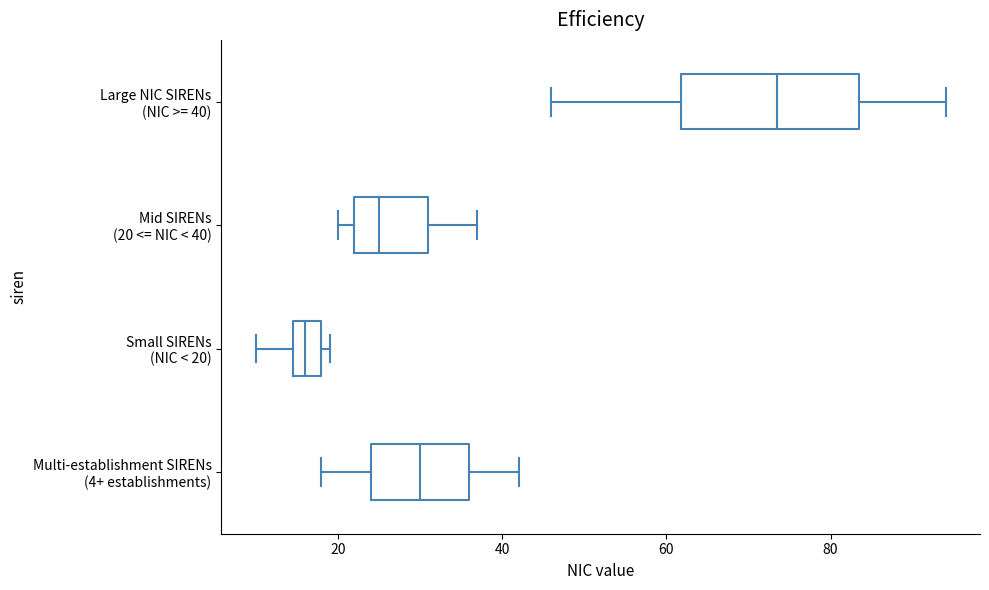

Reading bottom to top, transcribe this box plot: for each box, give where its median line is, the range the box spans, and where its two whiskers end, as read against the x-axis. The values are not printed on the chart, so give them approximately, as read against the axis.

Multi-establishment SIRENs (4+ establishments): median 30, box 24 to 36, whiskers 18 to 42
Small SIRENs (NIC < 20): median 16, box 14 to 18, whiskers 10 to 20
Mid SIRENs (20 <= NIC < 40): median 26, box 22 to 32, whiskers 20 to 38
Large NIC SIRENs (NIC >= 40): median 74, box 62 to 84, whiskers 46 to 94